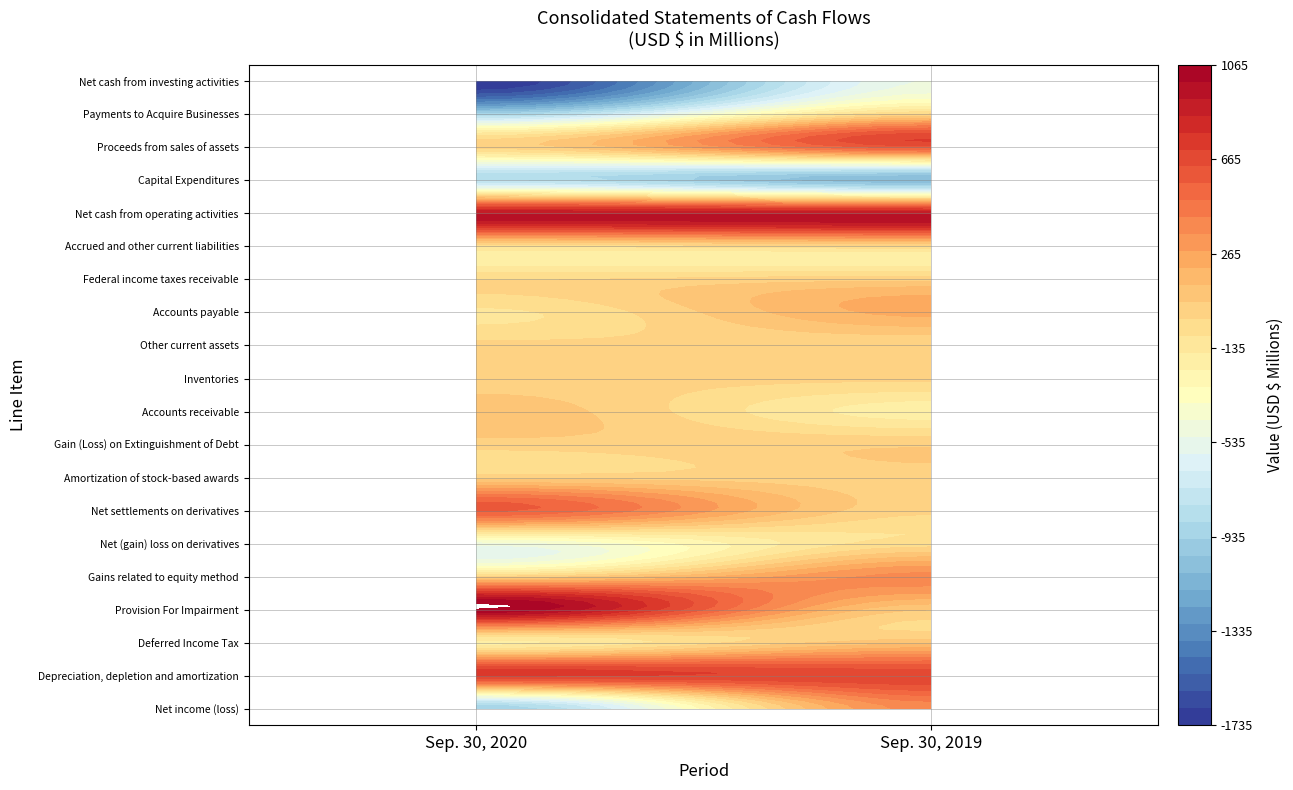

Reading left to right, what are all the values shown in this chart?

Net income (loss): -949	378
Depreciation, depletion and amortization: 726	681
Deferred Income Tax: -181	106
Provision For Impairment: 1065	62
Gains related to equity method: 2	373
Net (gain) loss on derivatives: -484	-46
Net settlements on derivatives: 578	3
Amortization of stock-based awards: 28	26
Gain (Loss) on Extinguishment of Debt: 23	47
Accounts receivable: 106	-193
Inventories: 21	1
Other current assets: 6	-2
Accounts payable: -101	225
Federal income taxes receivable: -19	38
Accrued and other current liabilities: -80	-40
Net cash from operating activities: 922	906
Capital Expenditures: -811	-1090
Proceeds from sales of assets: 4	589
Payments to Acquire Businesses: -915	0
Net cash from investing activities: -1735	-507